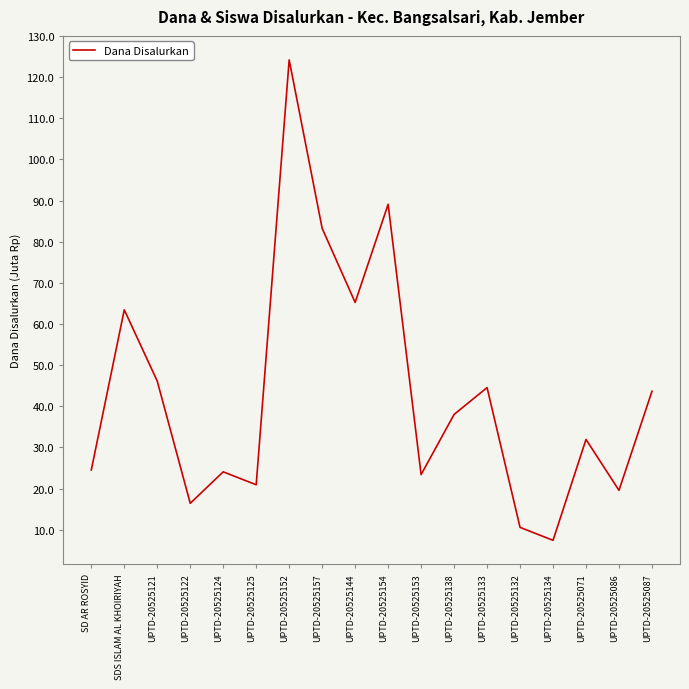

Count the number of data series in this chart.

1